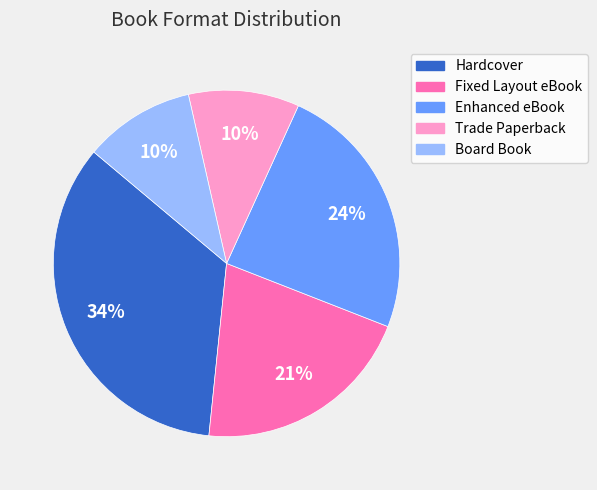

Which has a higher value, Board Book or Fixed Layout eBook?

Fixed Layout eBook